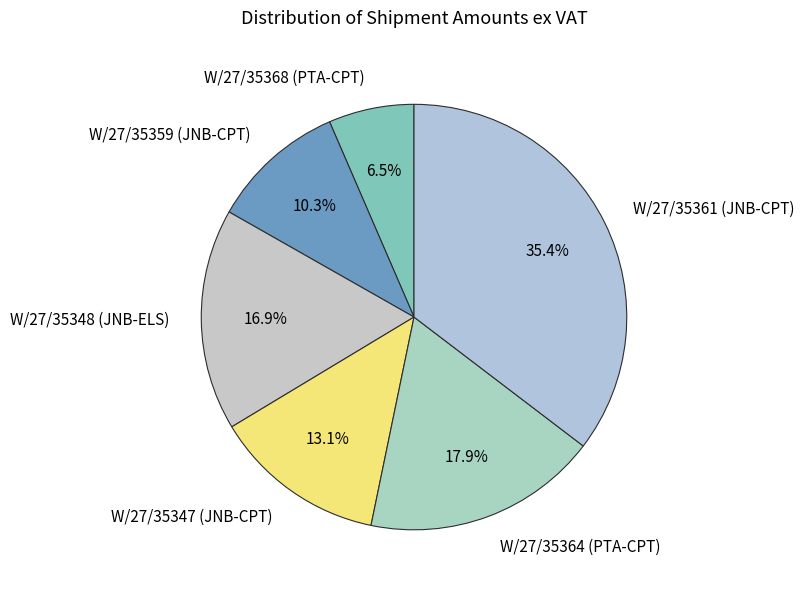

Does W/27/35364 (PTA-CPT) account for over 50% of the chart?

No